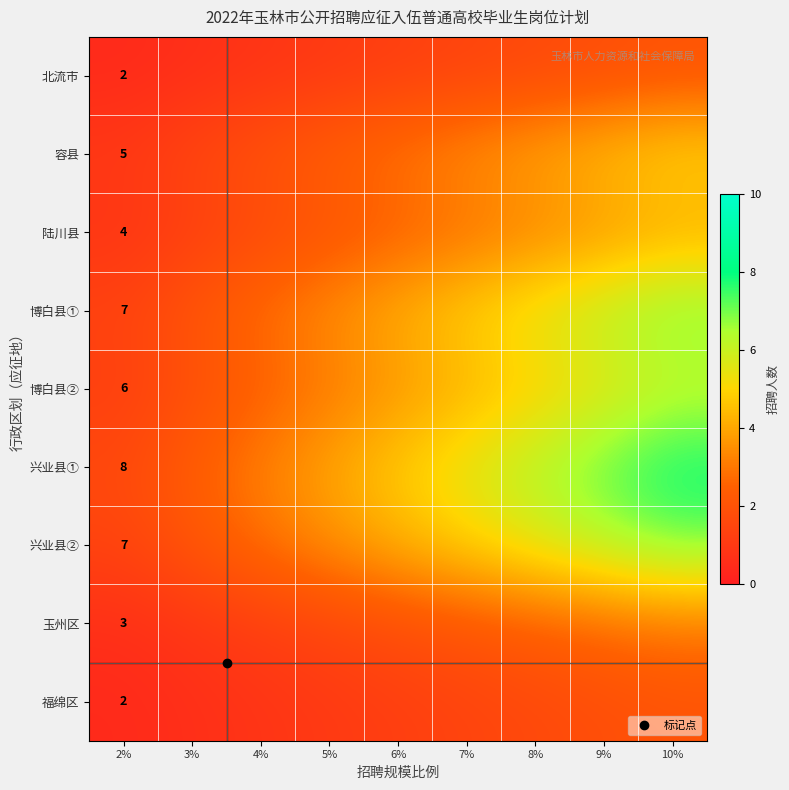

What is the difference between the highest and lowest values at 9%?

5.4